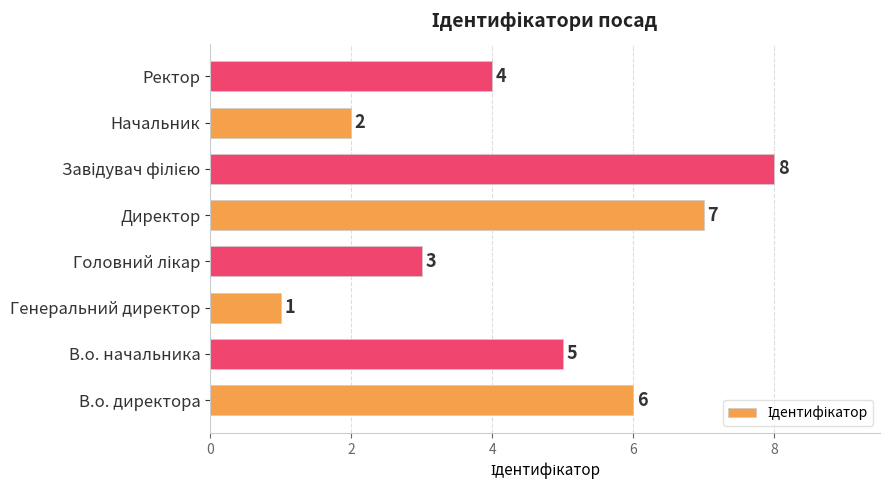

How many series are shown in this chart?

1